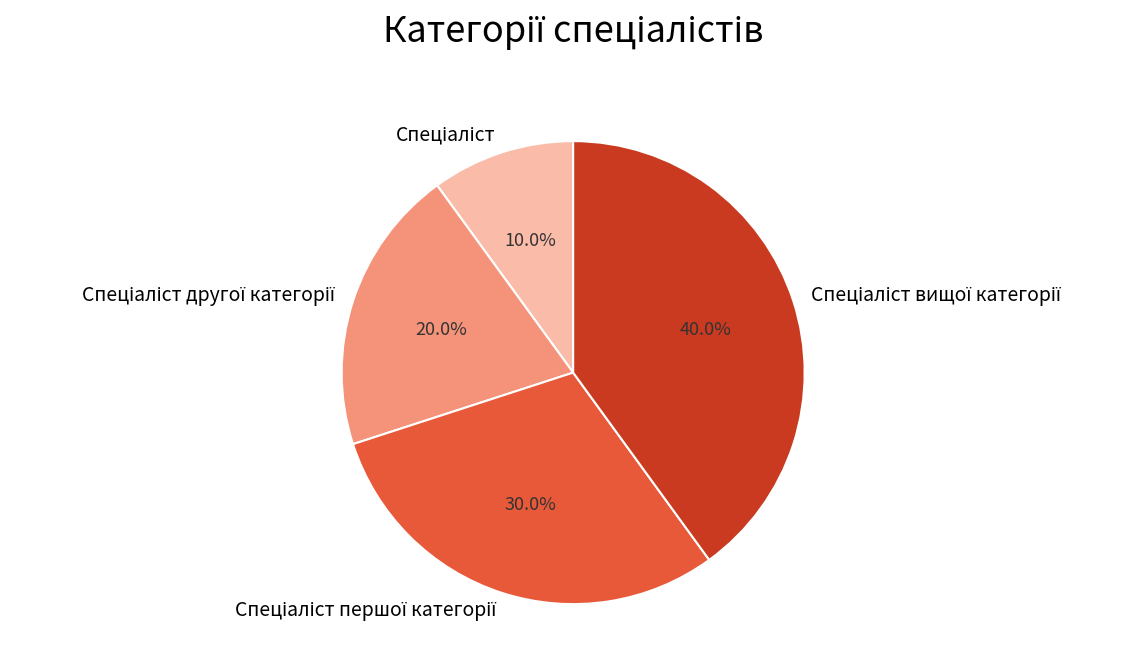

Is there a majority slice in this chart?

No